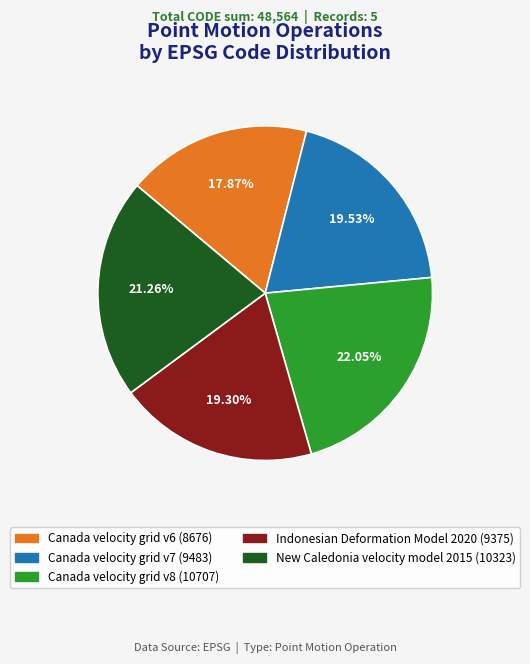

Combined, what portion of the pie is New Caledonia velocity model 2015 and Canada velocity grid v8?

43.3%